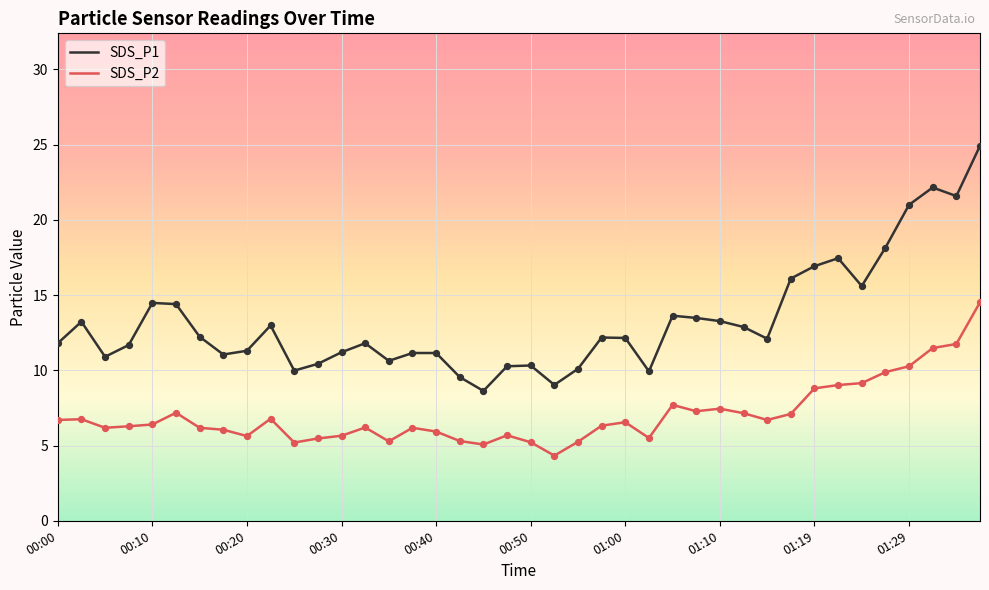

Which series has the largest range (max minus min)?

SDS_P1